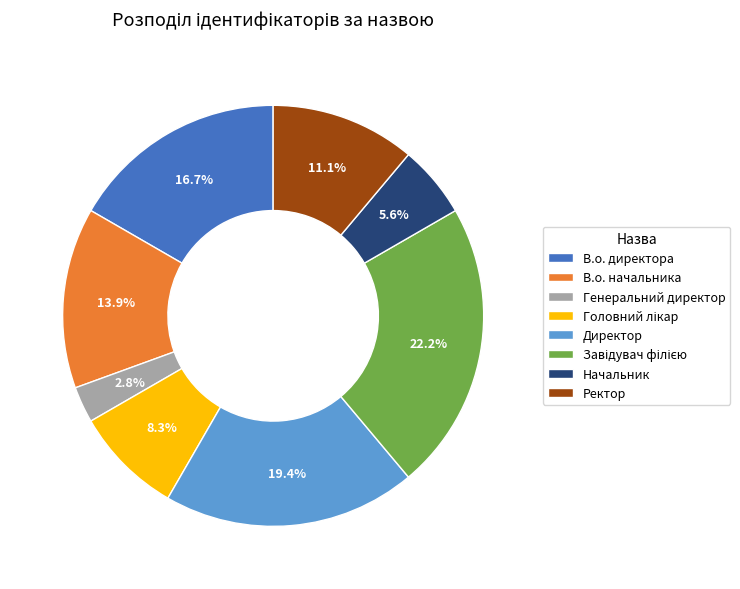

Is there a majority slice in this chart?

No